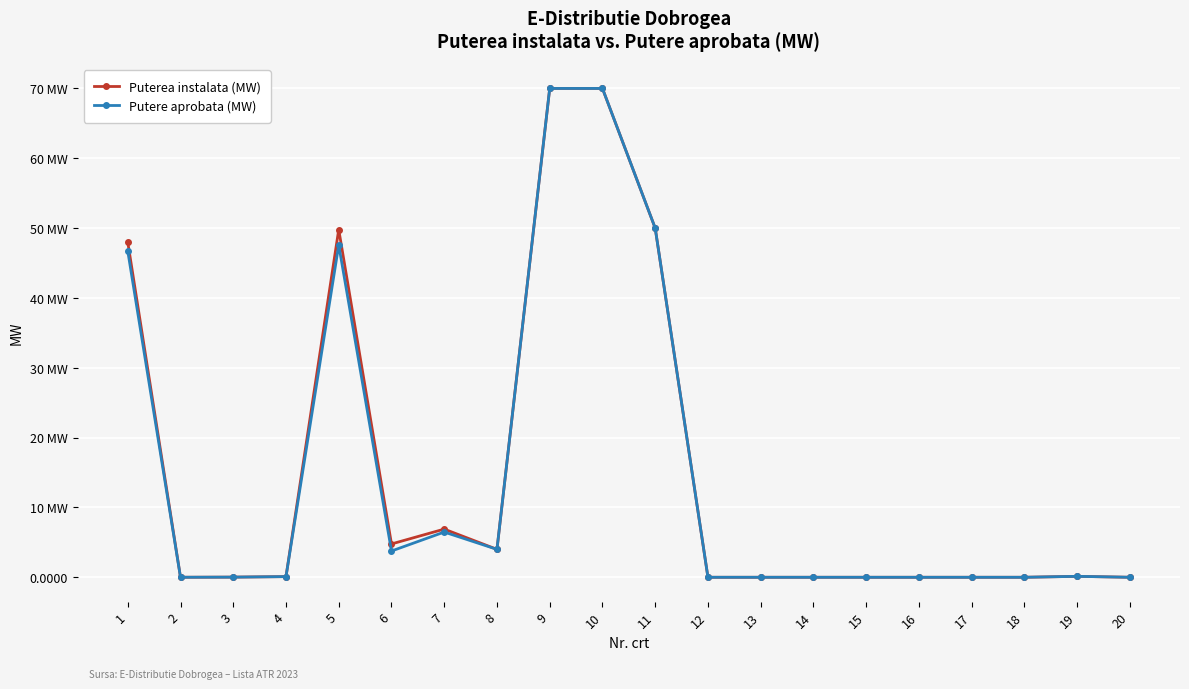

At 19, list the series in order from largest to smallest.

Putere aprobata (MW), Puterea instalata (MW)